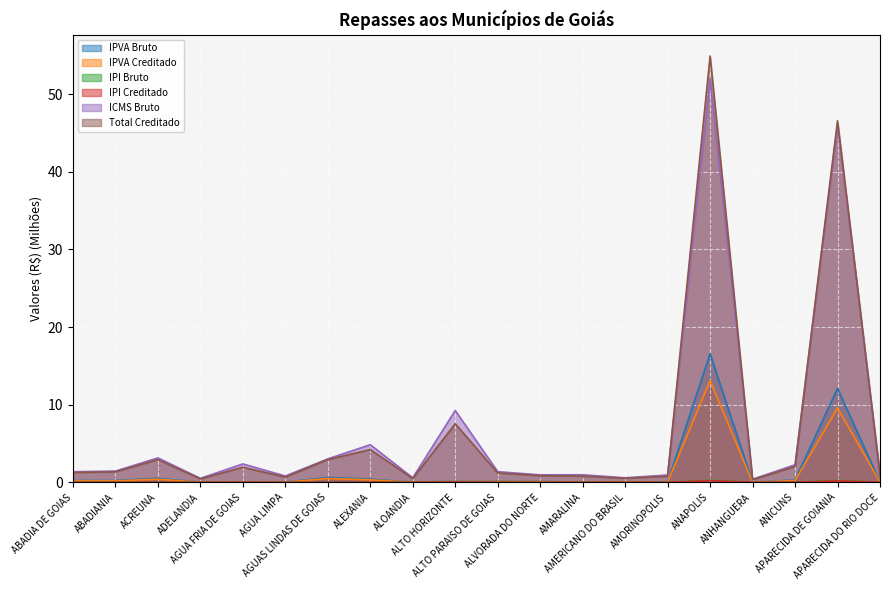

How many distinct data groups are displayed?

6